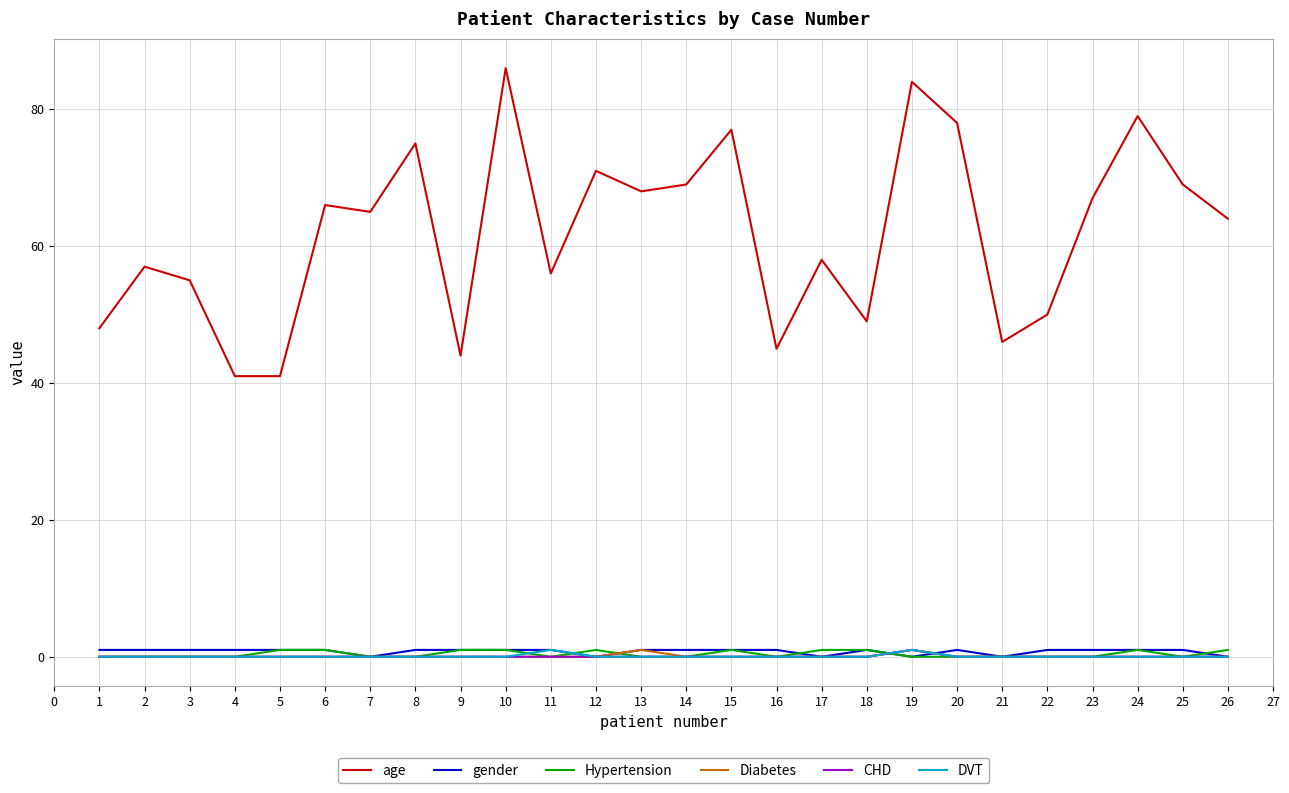

True or false: Hypertension and age intersect in this chart.

False